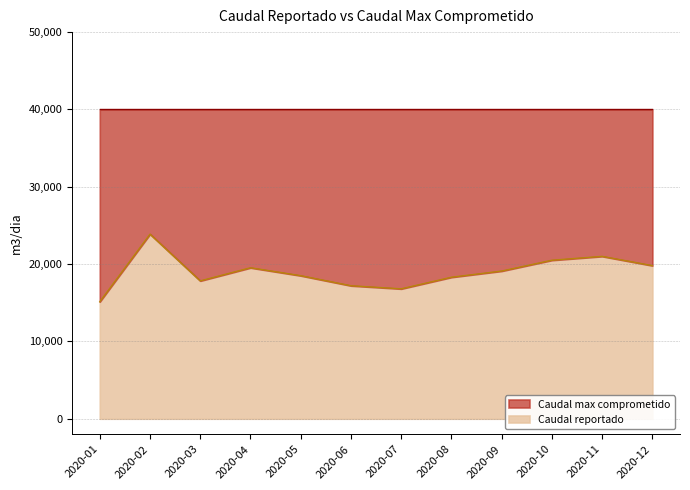

Is it true that the value at 2020-06 is 4474?

False